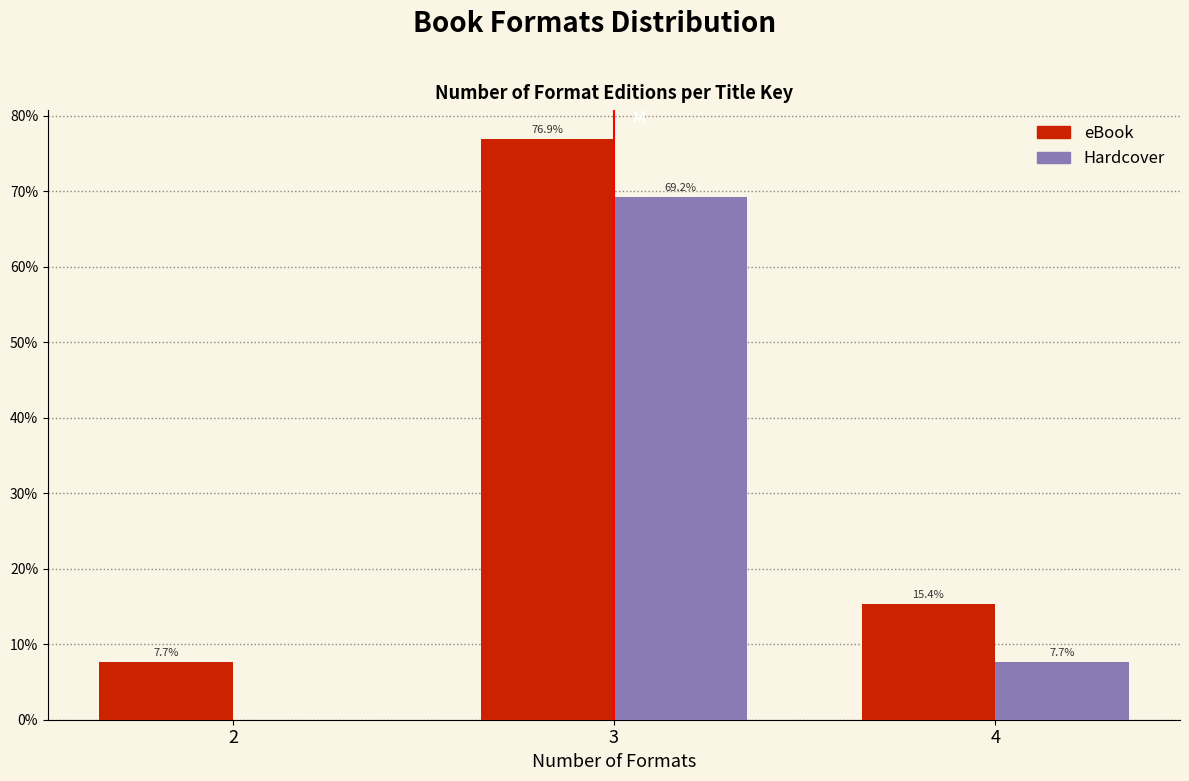

Reading right to left, transcribe all the data shown in this chart.

eBook: 4=15.4	3=76.9	2=7.7
Hardcover: 4=7.7	3=69.2	2=0.0